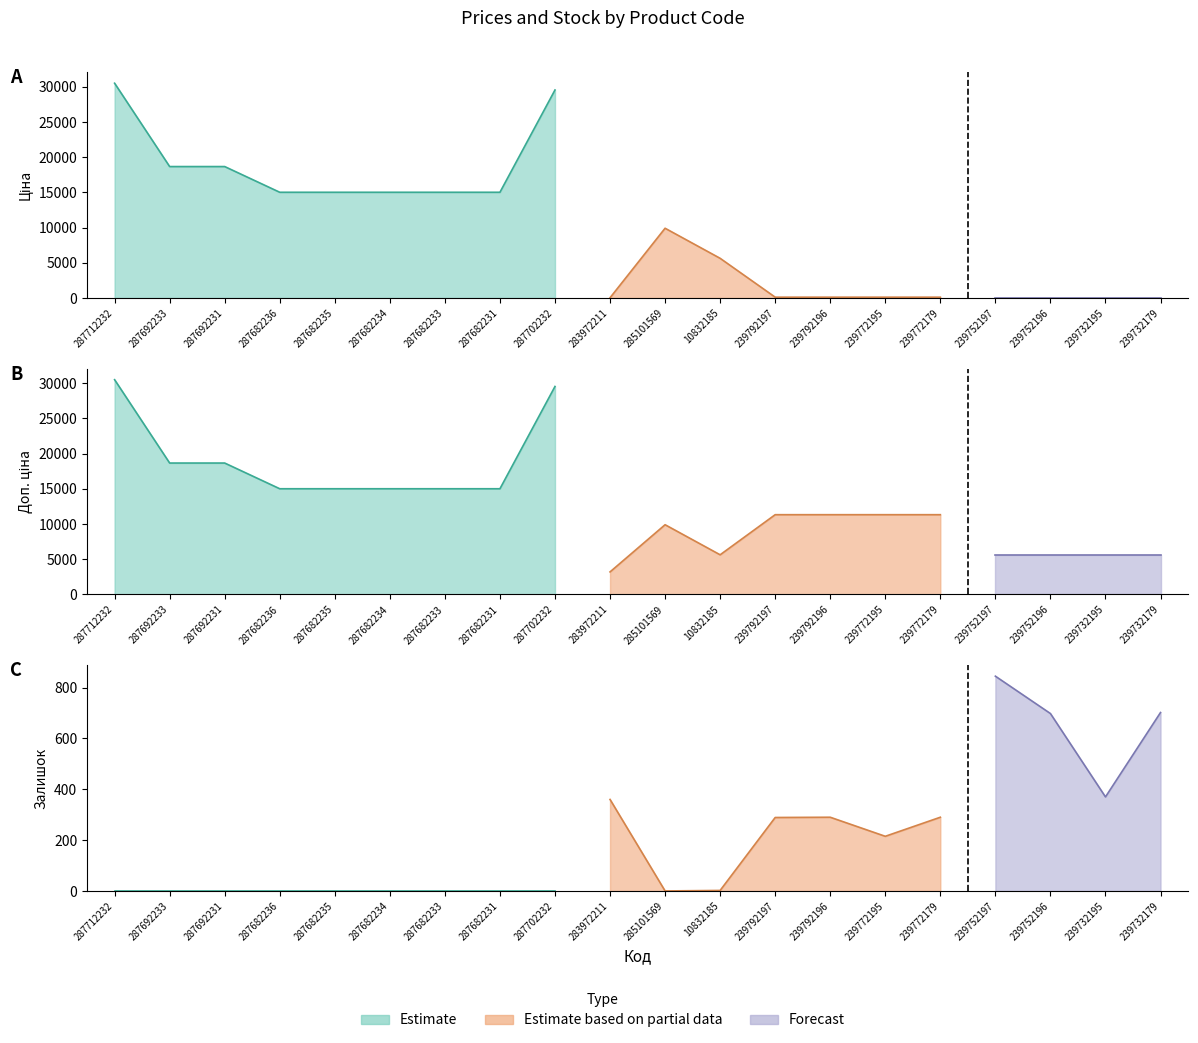

Rank the series by their maximum value, from highest to lowest.

Ціна, Доп. ціна, Залишок